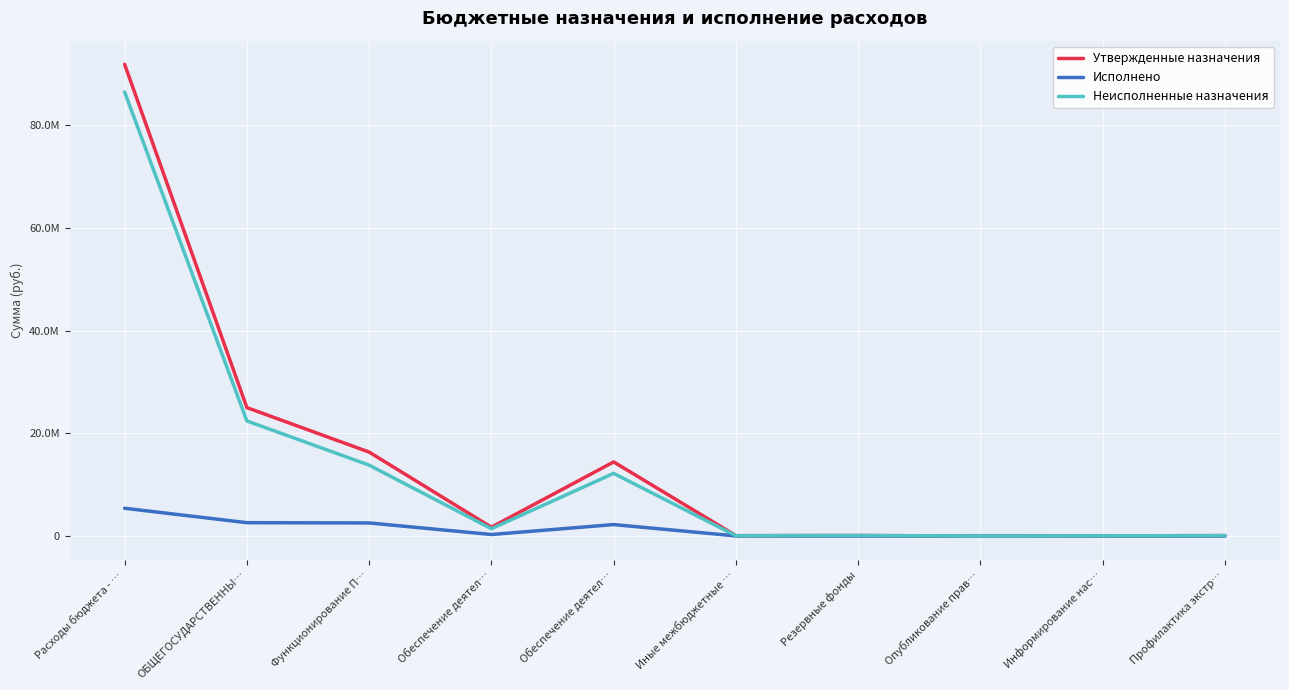

Does the chart display data point markers on the line(s)?

No